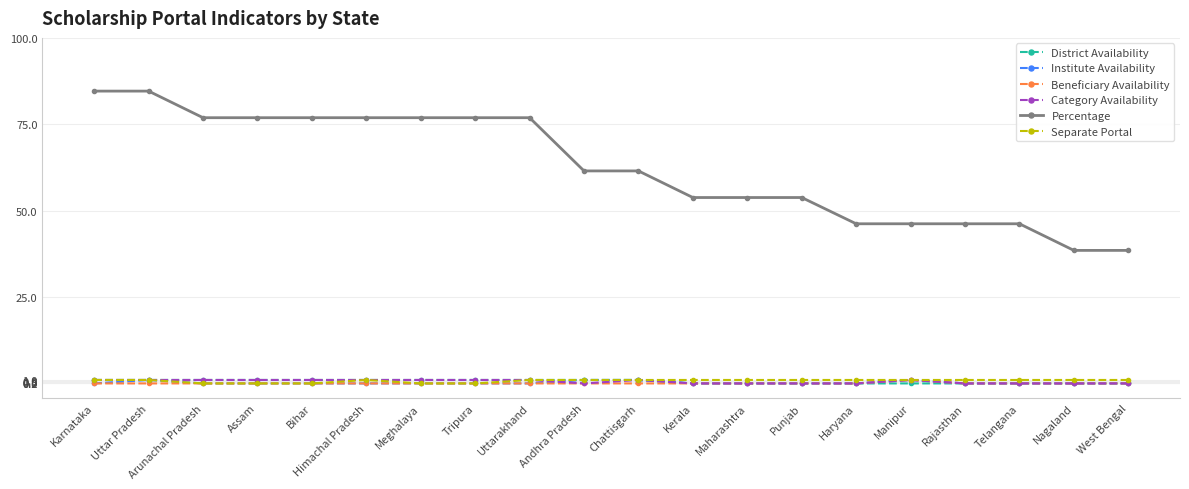

Between Assam and Rajasthan, which series saw the biggest shift?

Percentage